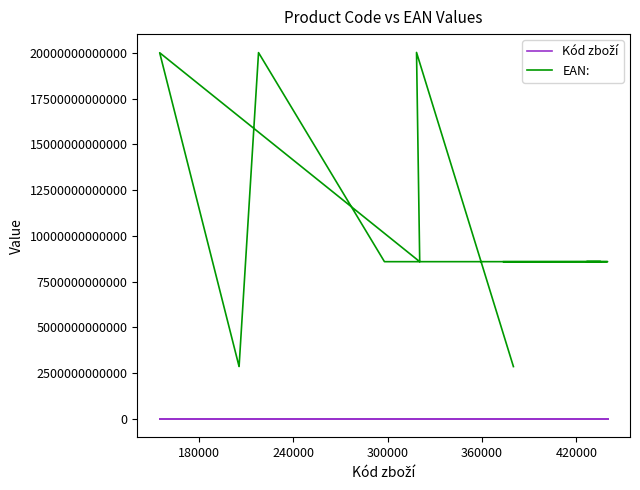

Which series has the largest total across all categories?

EAN: